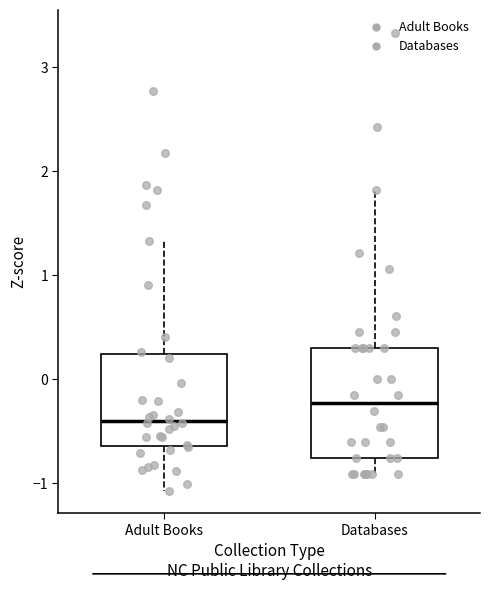

Which box's median line is the lowest?

Adult Books